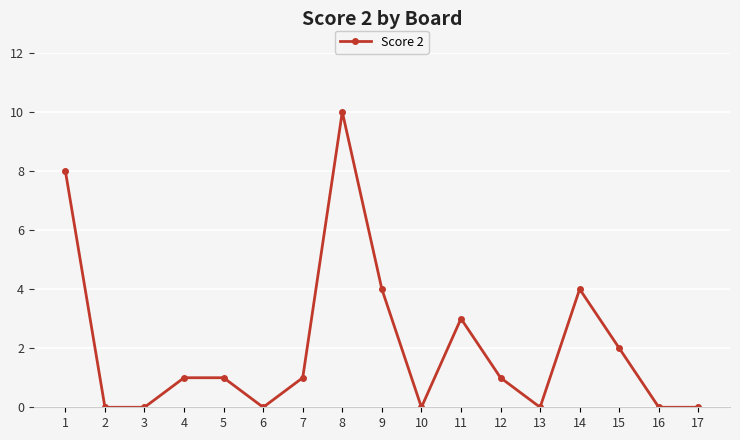

Which has a higher value, 11 or 5?

11